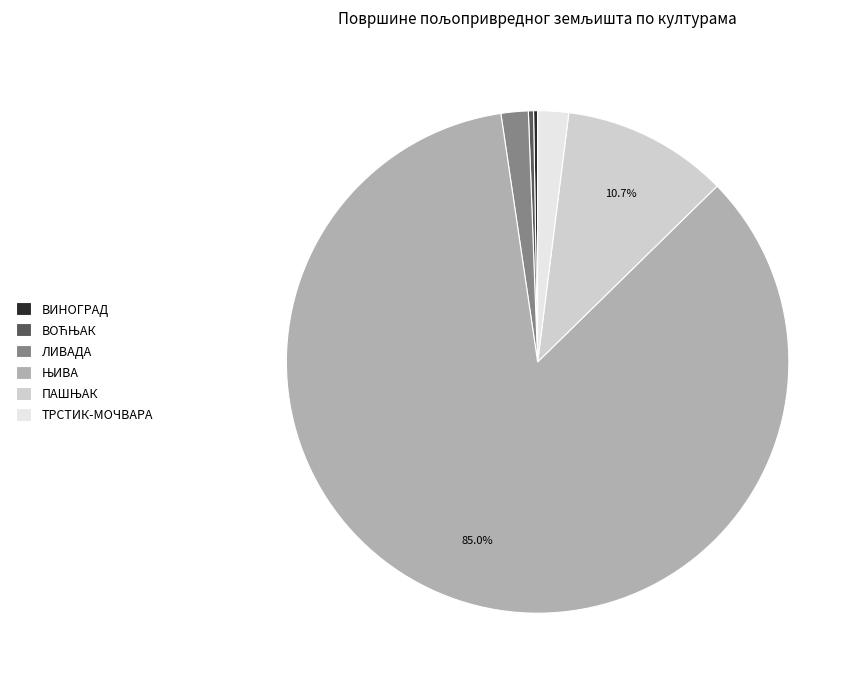

To the nearest percent, what is the difference between the largest and smallest slice percentages?

85%